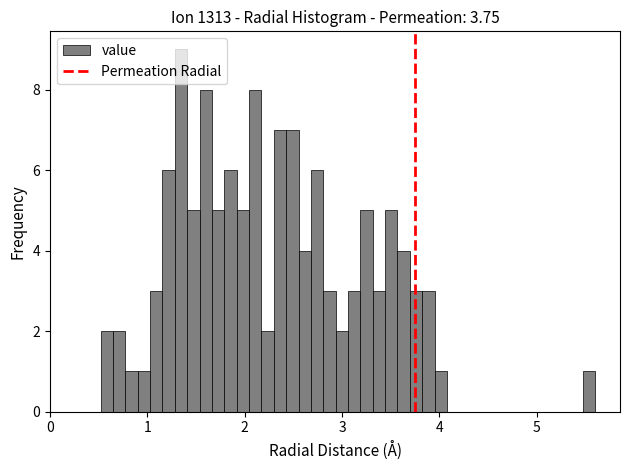

Read against the x-axis, roughly where is the centre of the tallest bar?

1.3